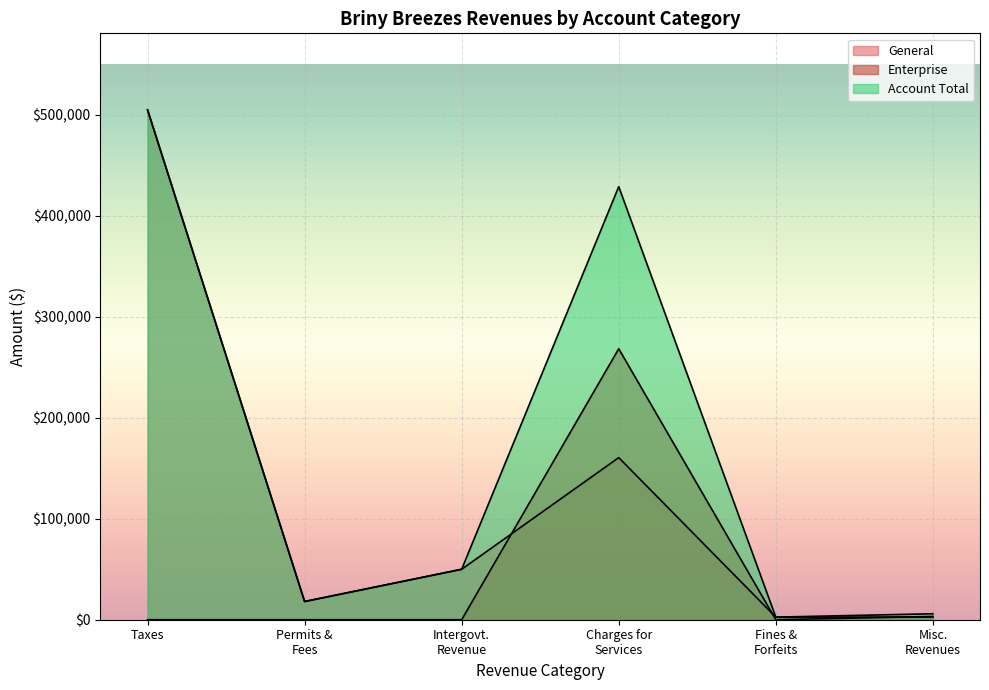

At how many categories does at least one series exceed 10284?

4